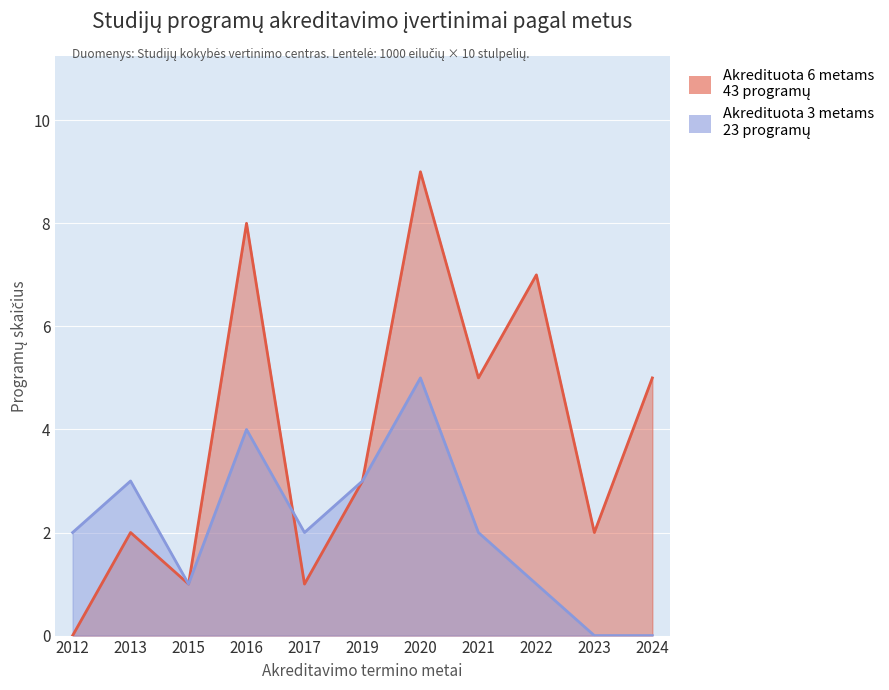

What is the spread (max minus min) of values at 2023?

2